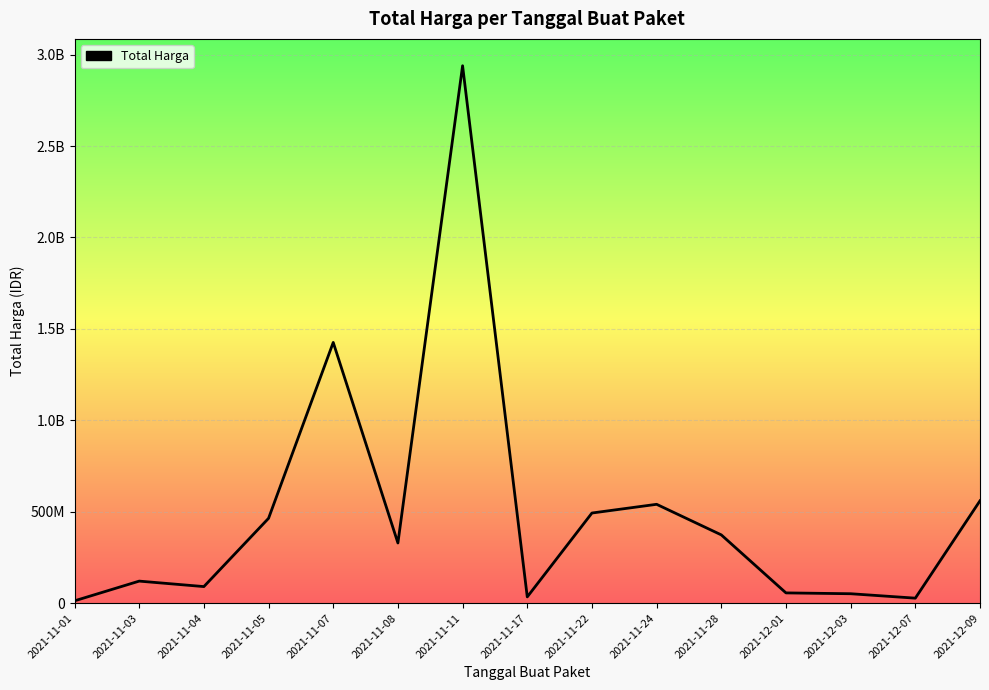

The value at 2021-12-07 is 27412000. True or false?

True